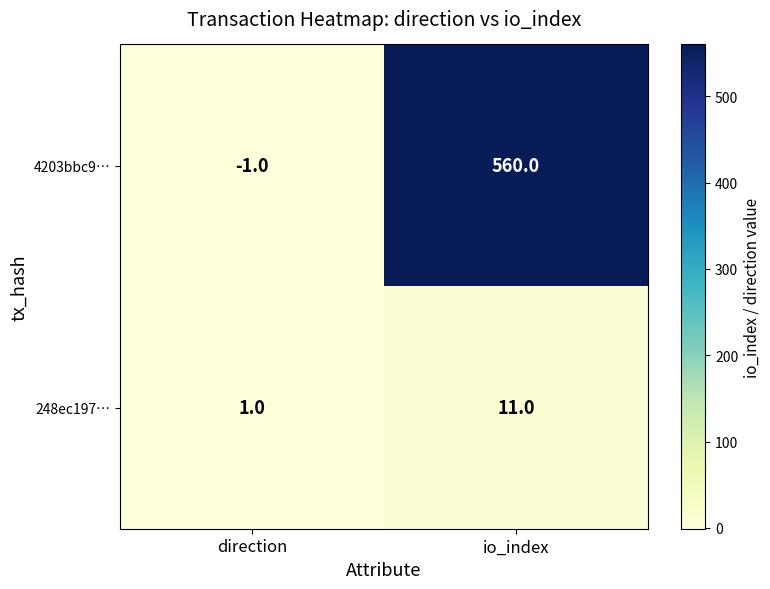

How many categories are shown in the chart?

2